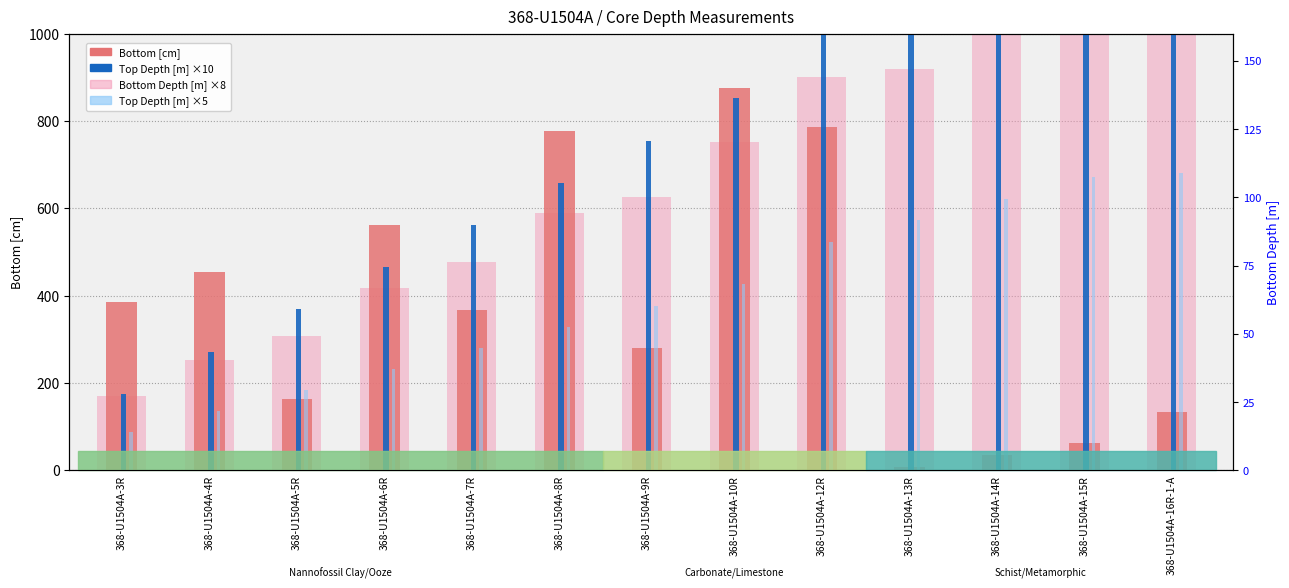

What is the greatest value displayed?

1364.0